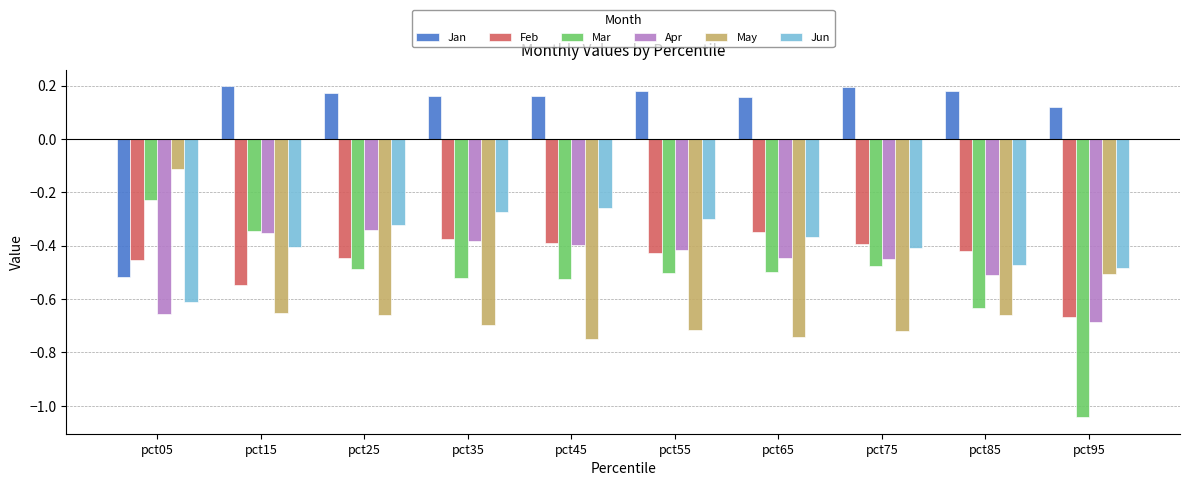

Does the chart contain stacked bars?

No